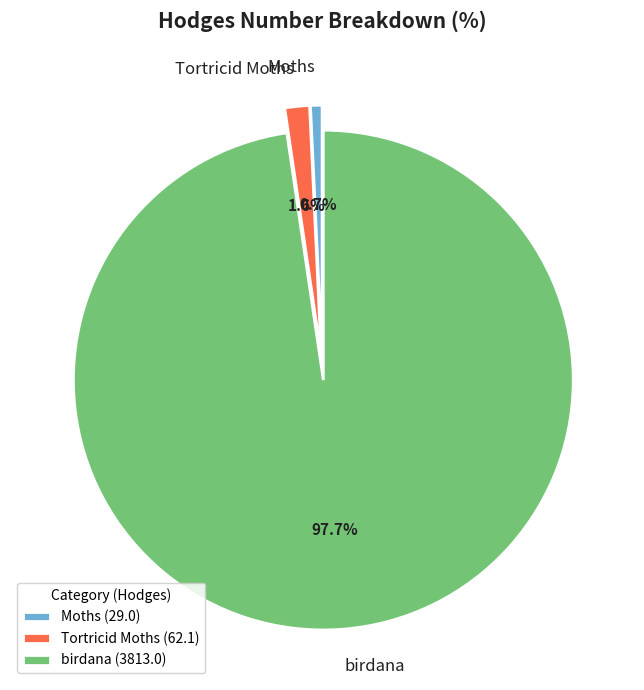

Combined, what portion of the pie is Moths and Tortricid Moths?

2.3%